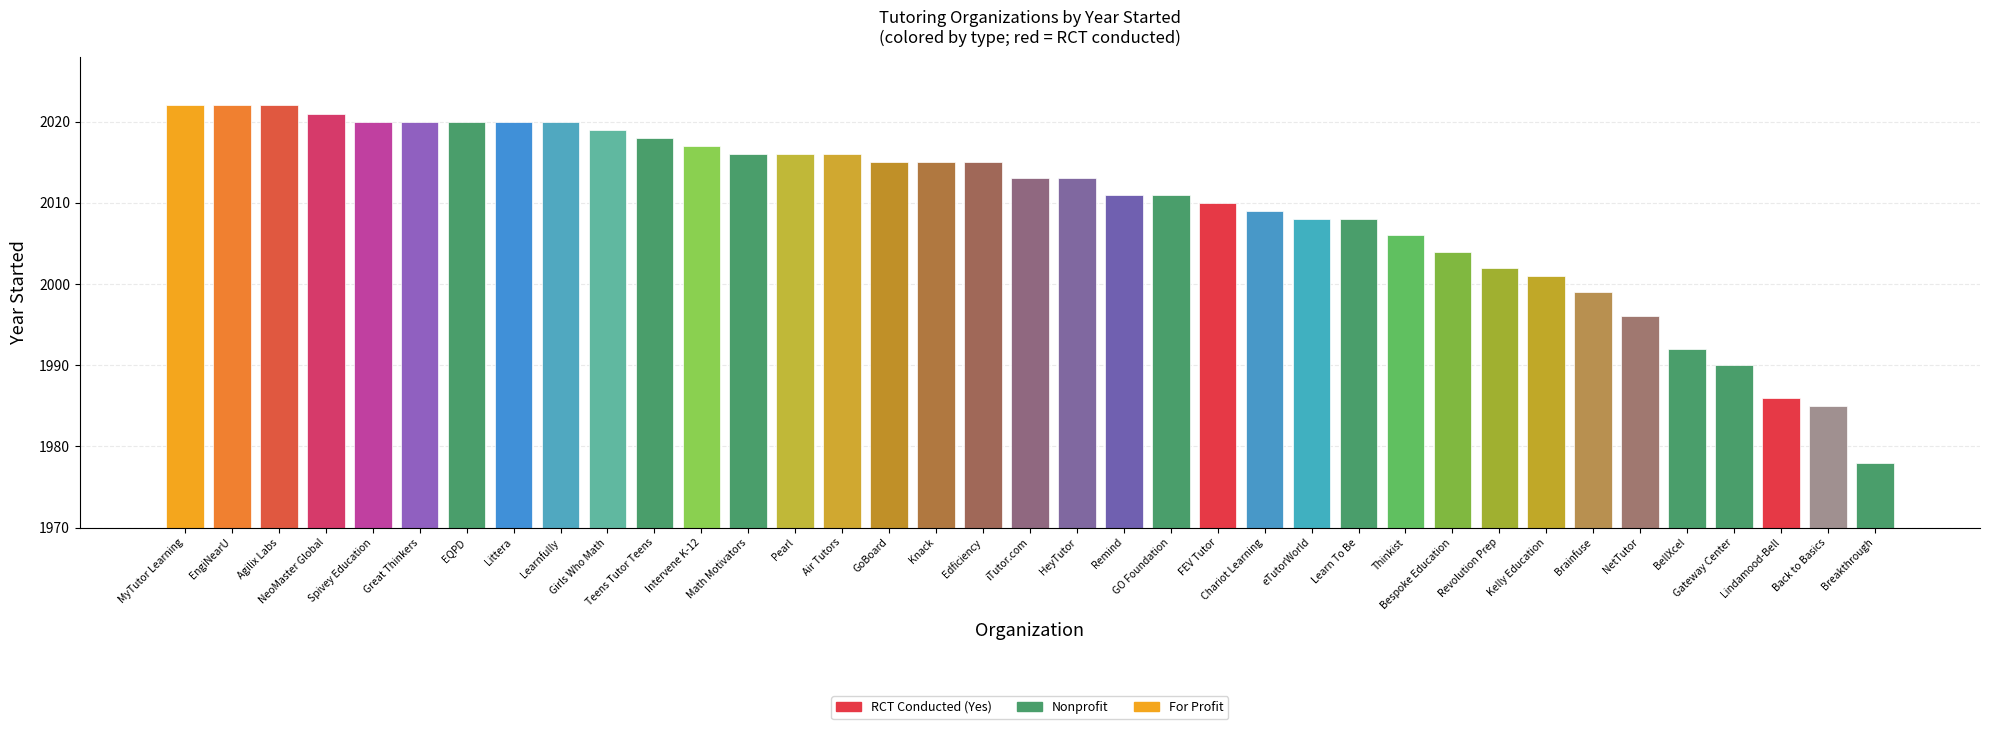

What is the value of the 14th bar from the left?

2016